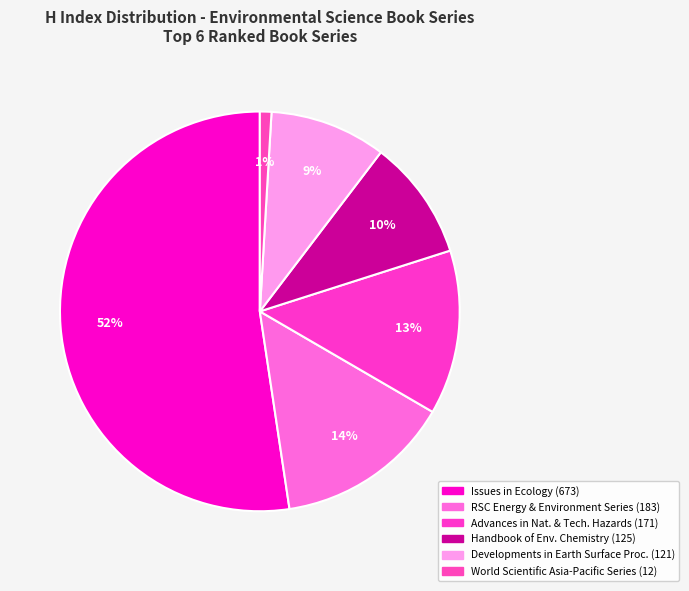

How many slices are in this pie chart?

6